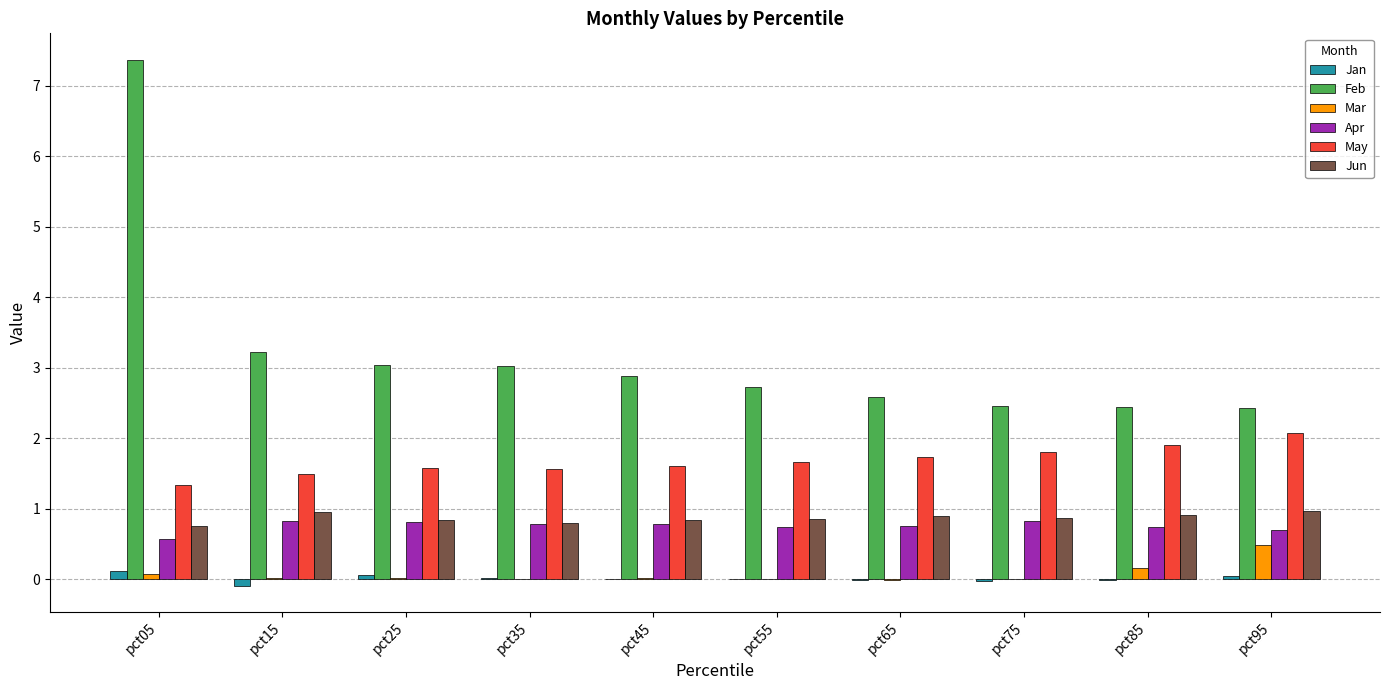

How many distinct data groups are displayed?

6